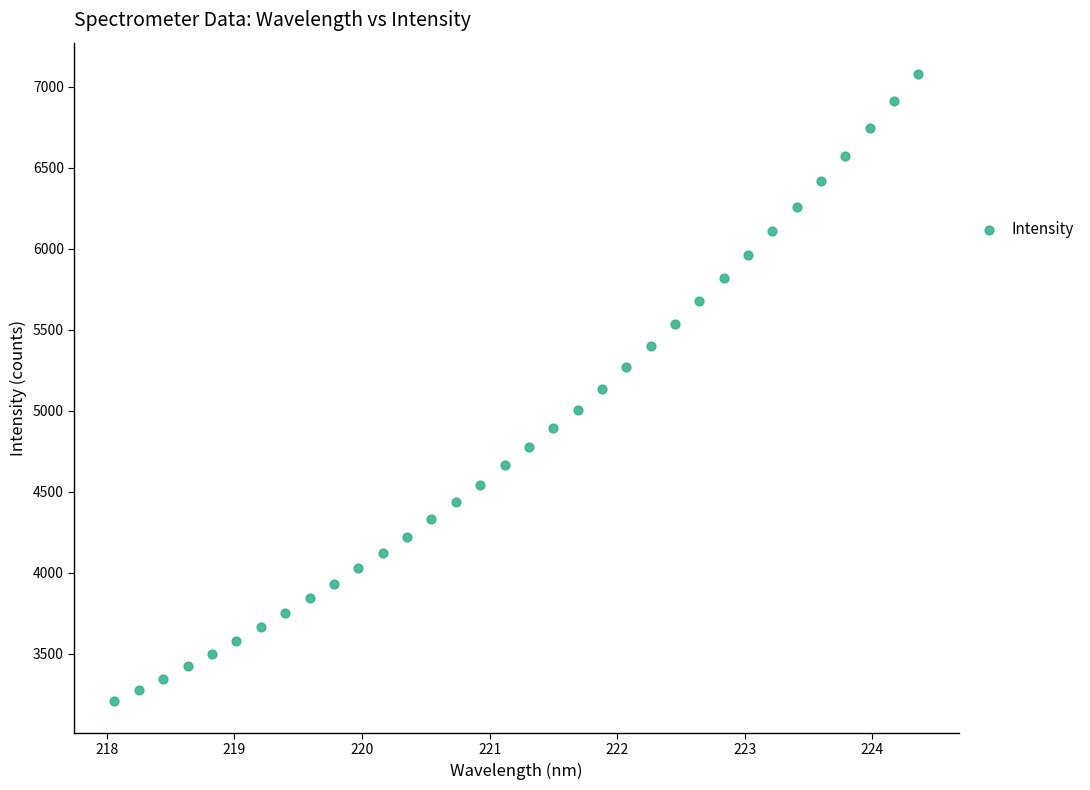

What is the range of Y values (max minus min)?

3875.0